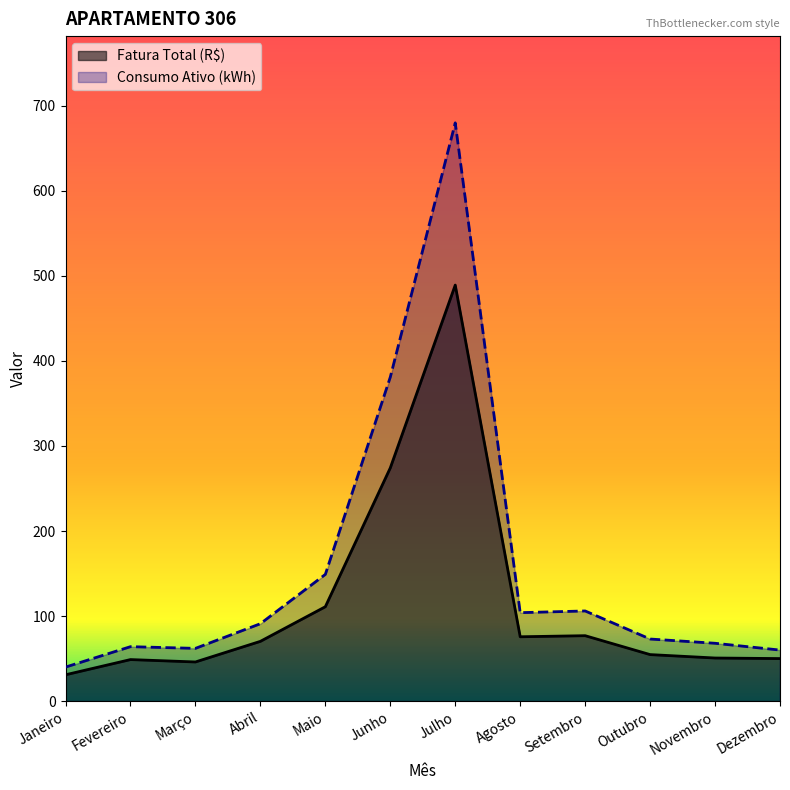

What are all the series names shown in the legend?

Fatura Total (R$), Consumo Ativo (kWh)